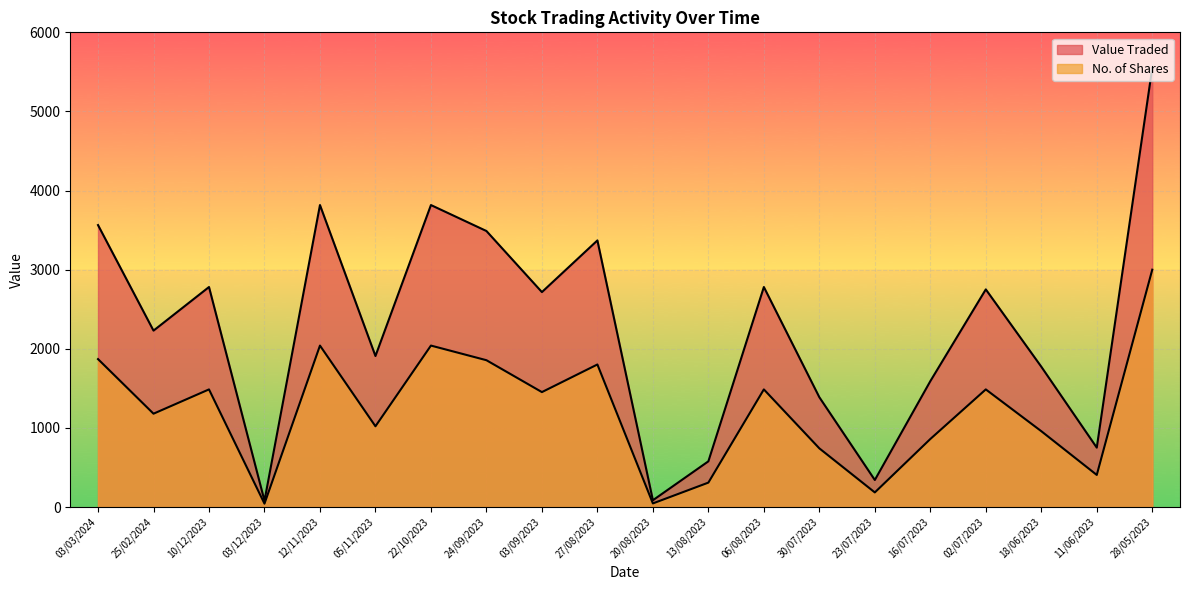

How many interior local peaks does the Value Traded series have?

6